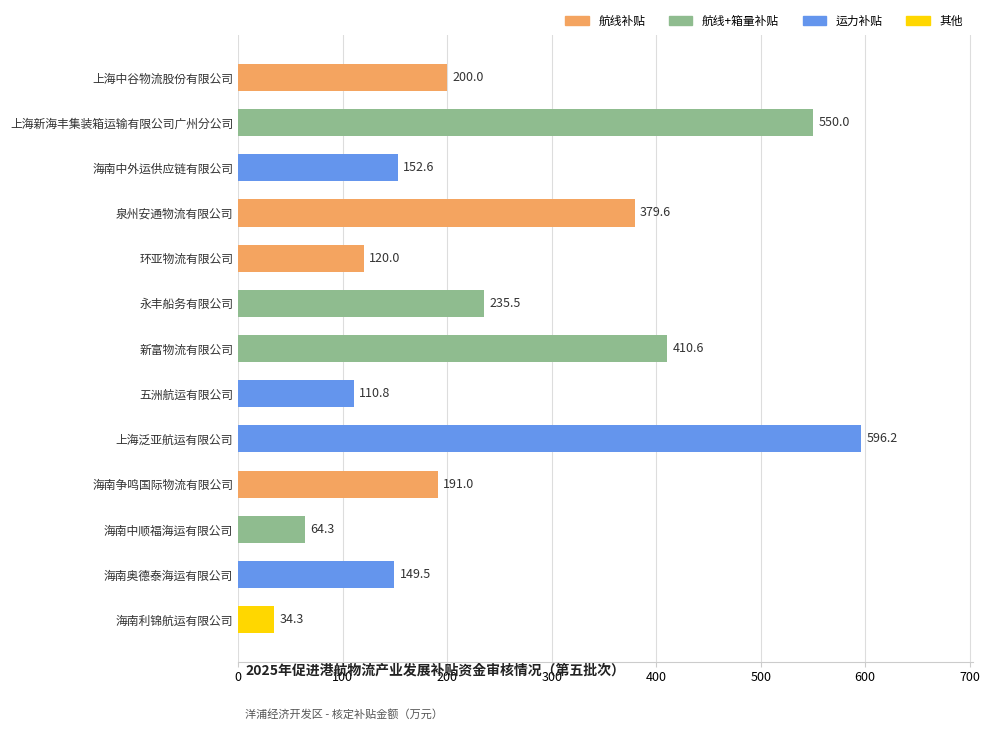

Where is the data nearest to the value 315?

泉州安通物流有限公司